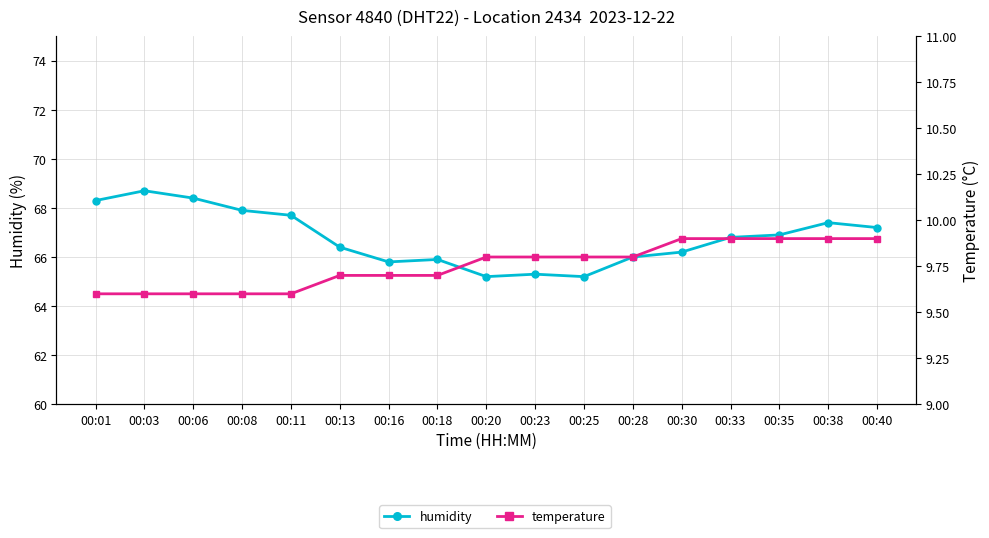

True or false: temperature and humidity intersect in this chart.

False